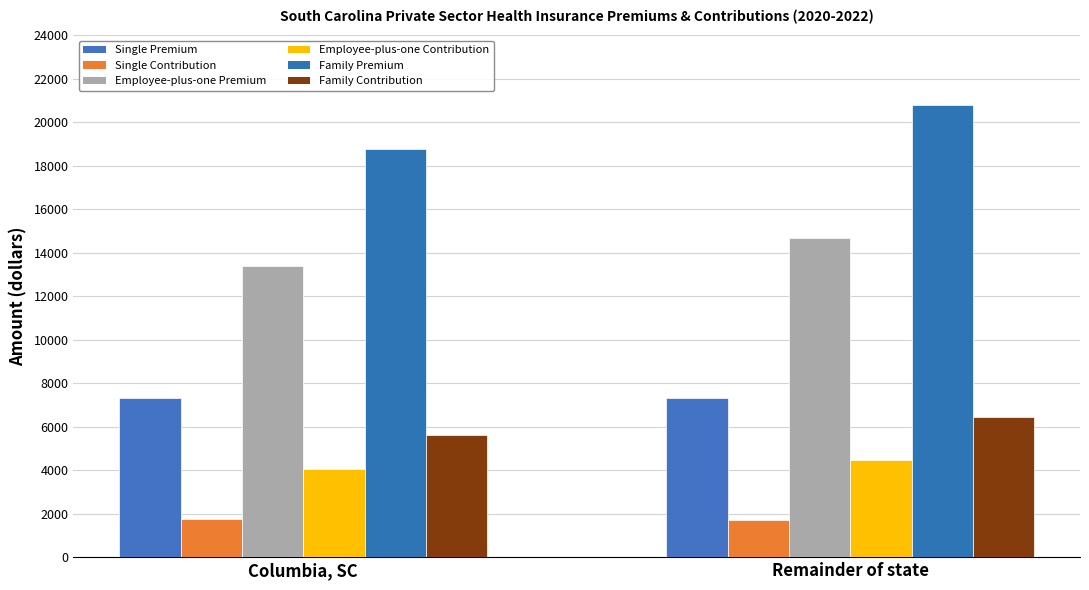

What is the label of the 1st bar from the right?

Remainder of state